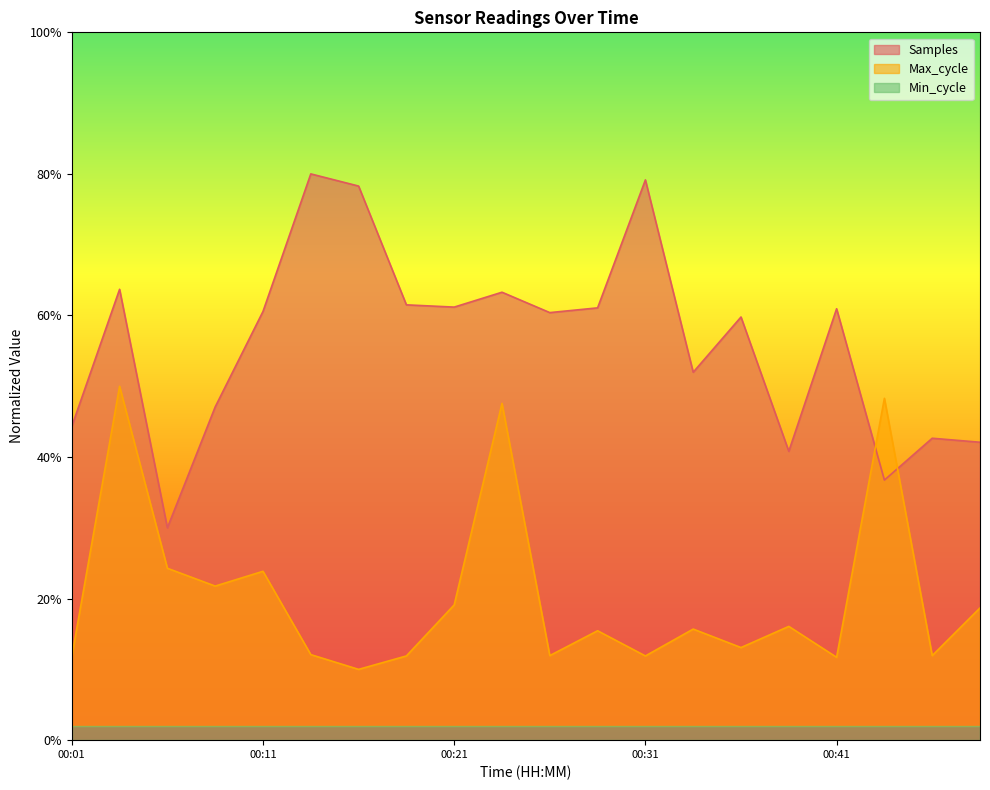

True or false: Samples has more than 1 interior local peaks.

True